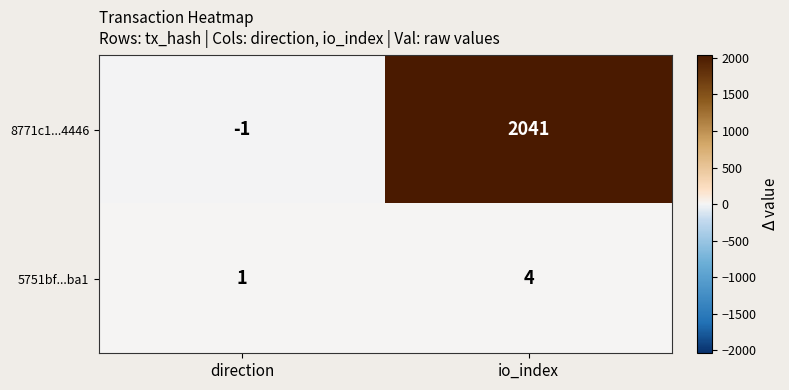

What is the sum of the 8771c1...4446 values at io_index and direction?

2040